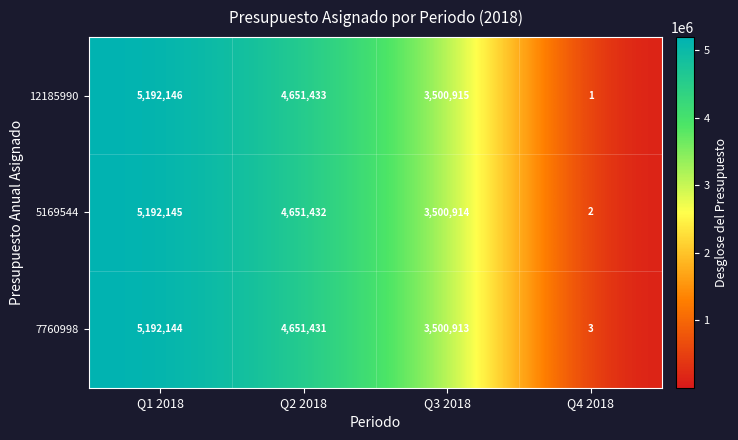

How many values in the 12185990 series are below 4651433?

2